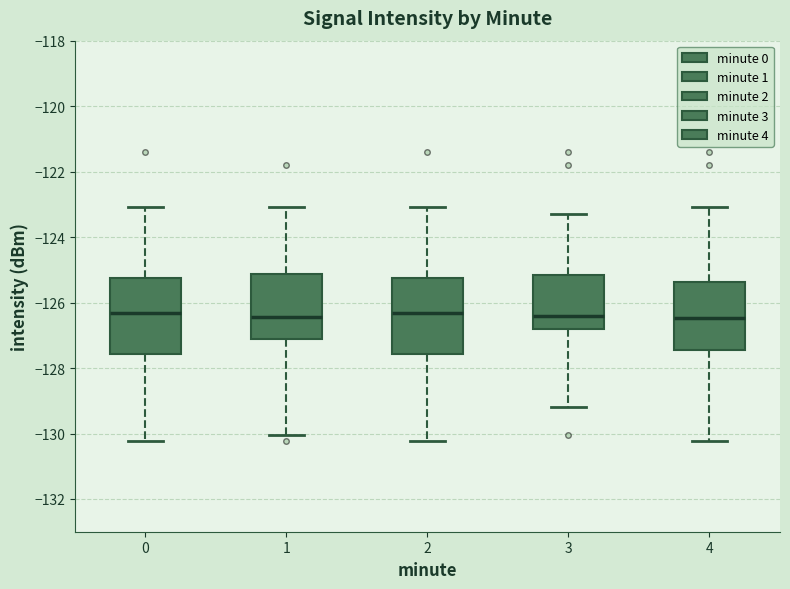

Where is the upper edge of the box at x = 3 on the y-axis? The values are not printed on the chart, so give them approximately, as read against the axis.

-125.2